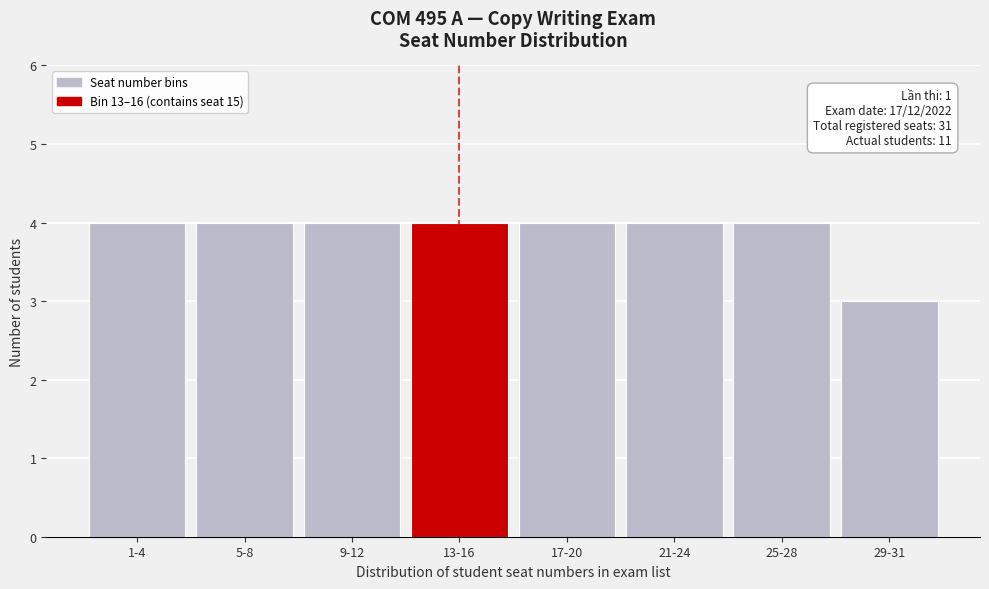

Reading right to left, list all the values displayed in this chart.

3	4	4	4	4	4	4	4